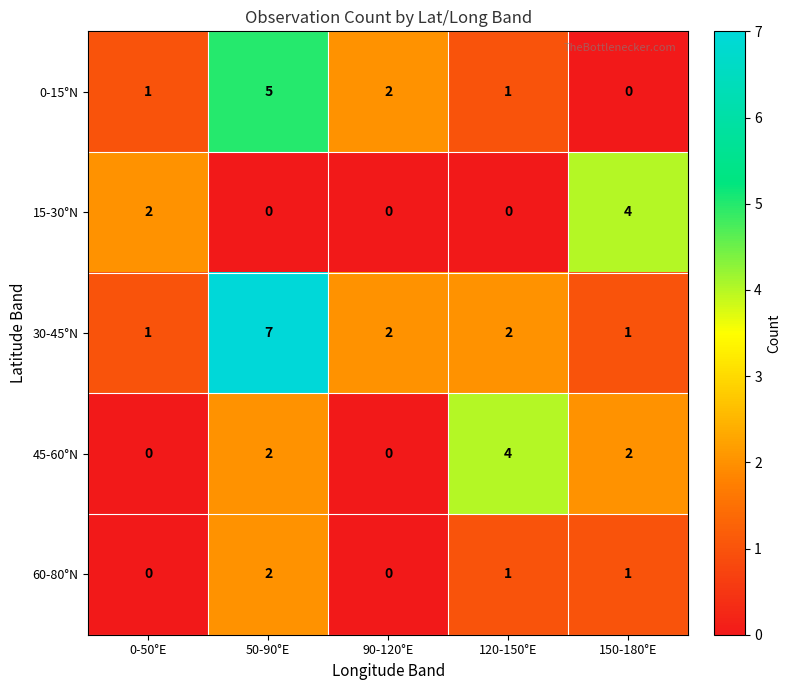

True or false: 15-30°N has a value of 2 at 50-90°E.

False